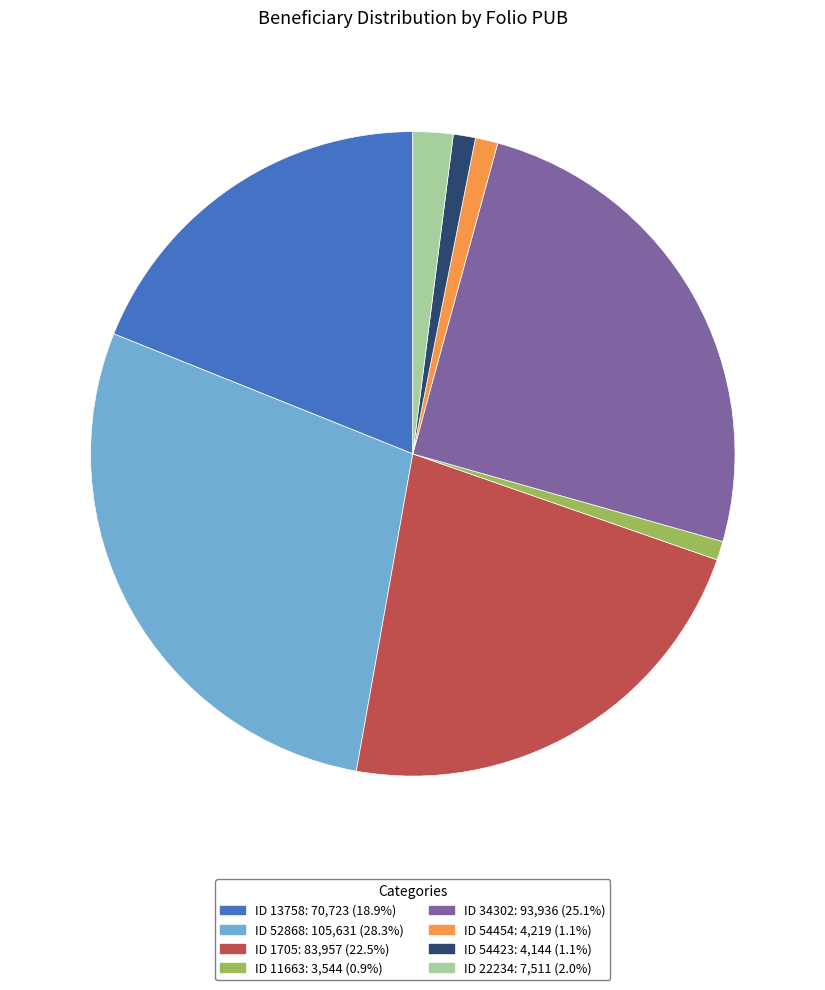

Is there any slice that represents more than half of the pie?

No